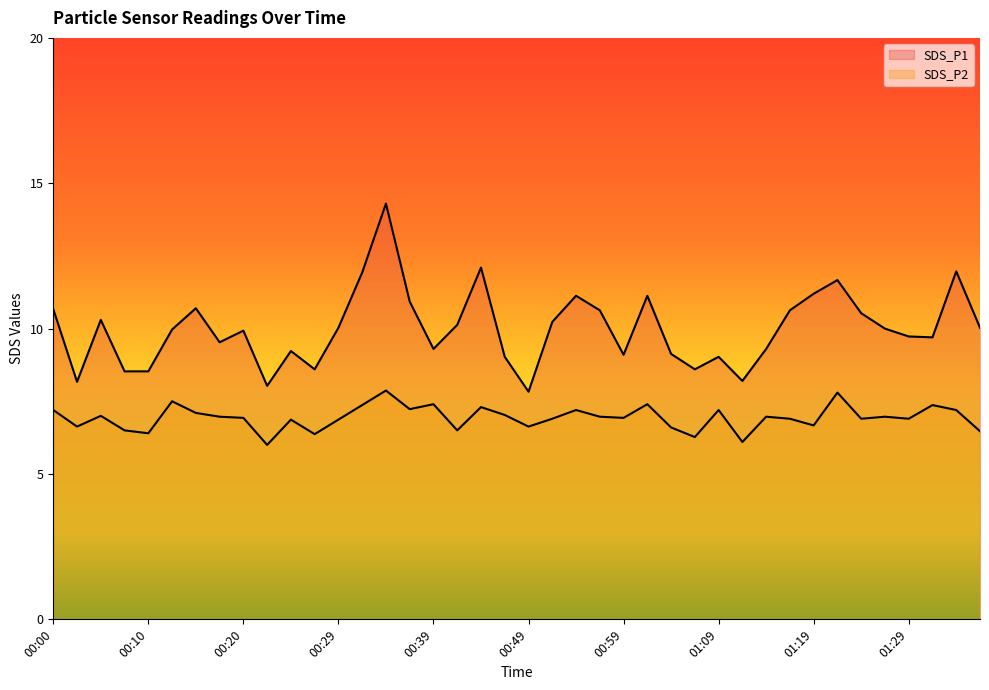

Between 01:04 and 01:32, which series saw the biggest shift?

SDS_P2